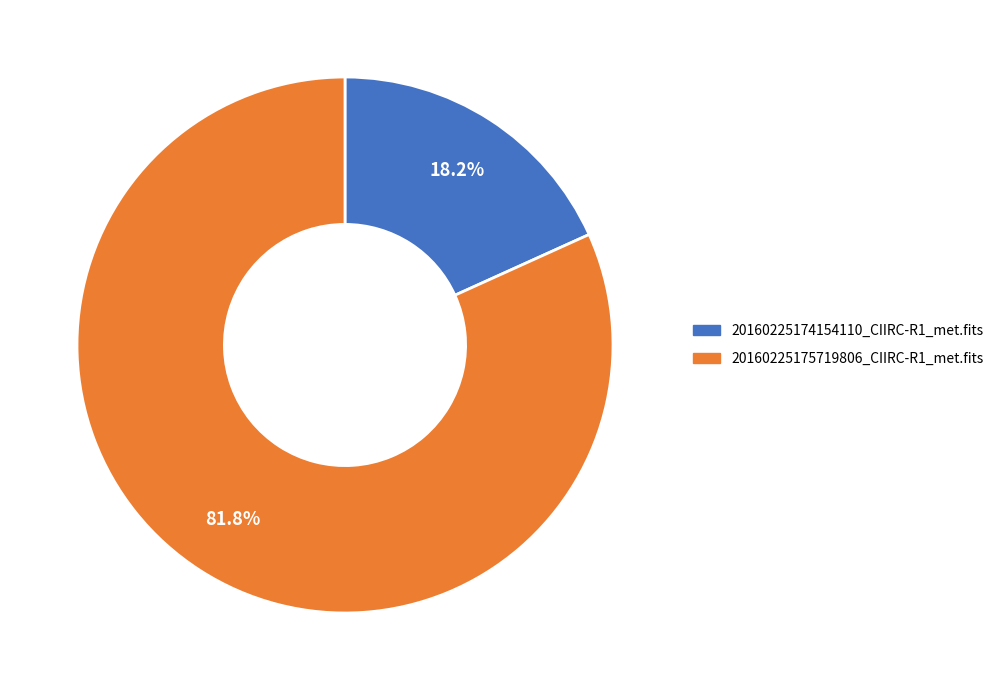

To the nearest percent, what is the average slice percentage?

50%